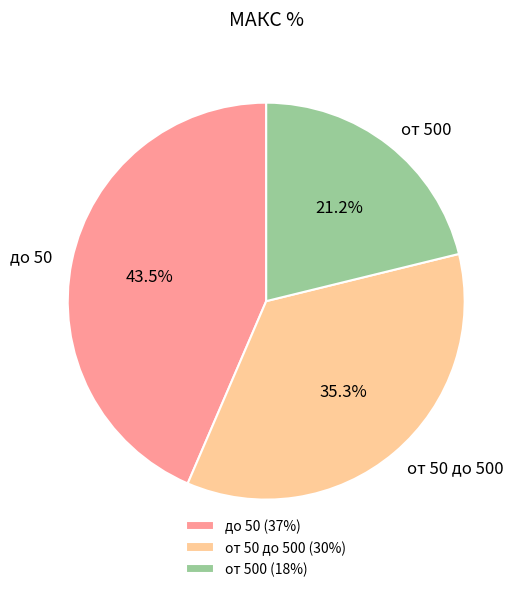

Between от 500 and от 50 до 500, which is larger?

от 50 до 500